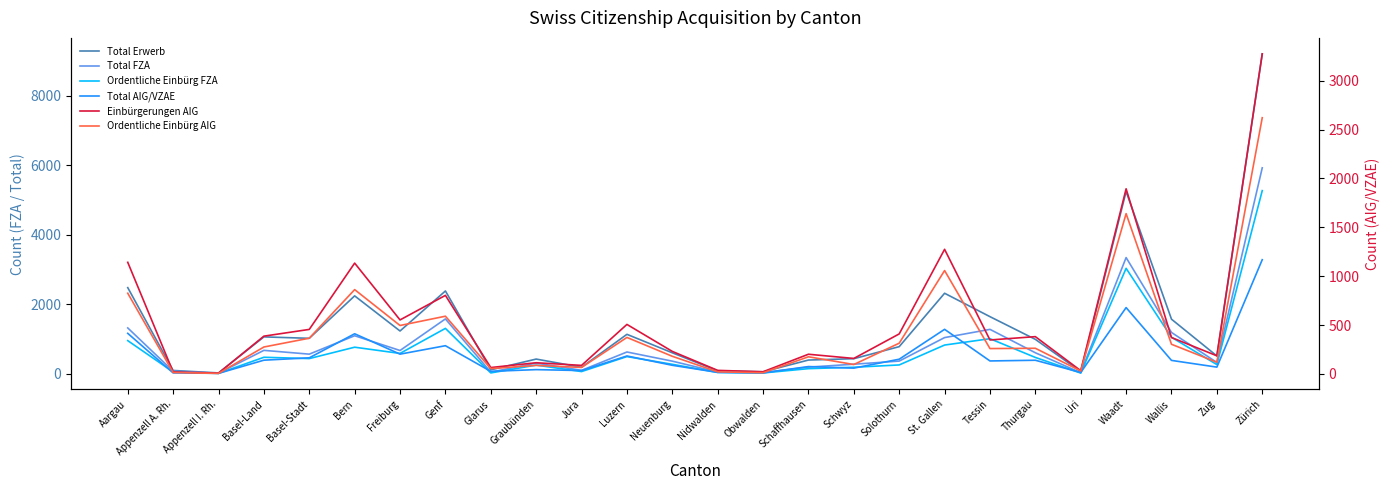

Which has a higher value, Glarus or Zug?

Zug